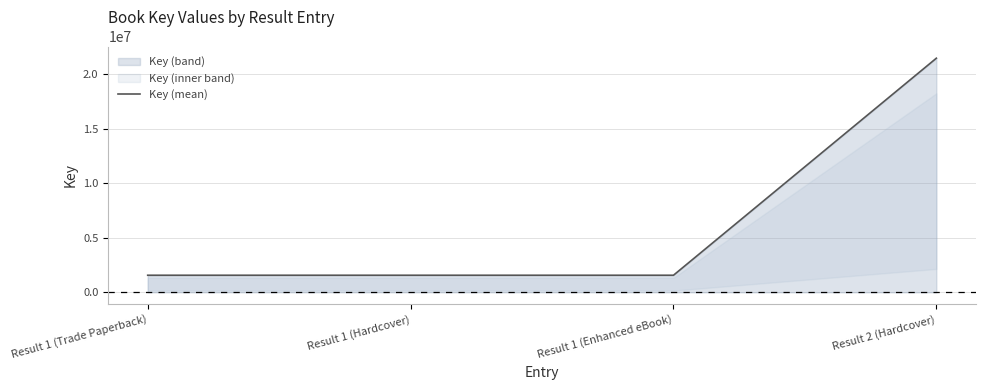

Is this an area chart (filled region under the line)?

No